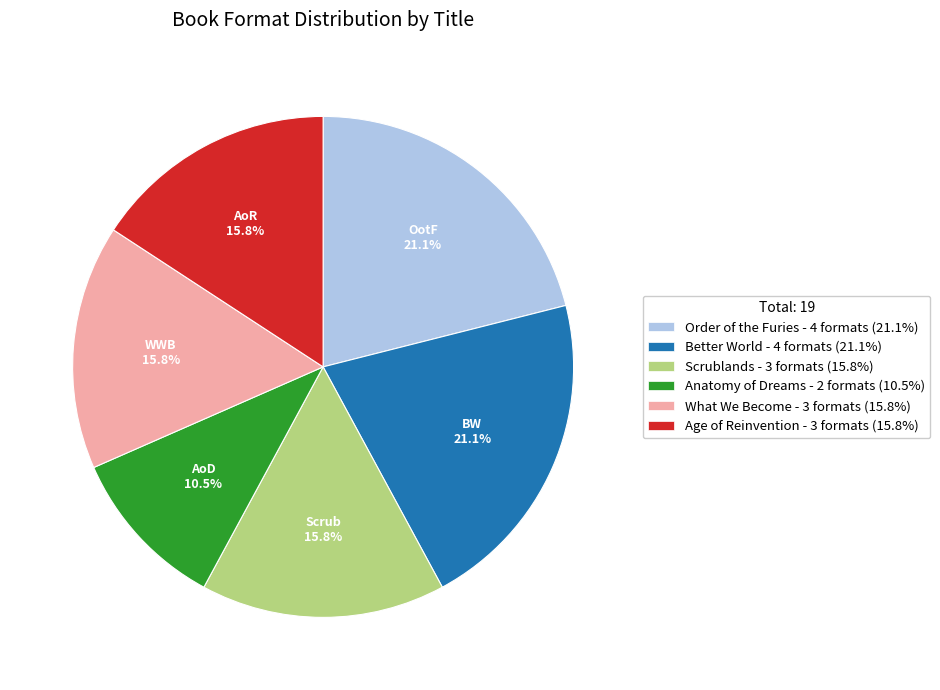

Is there a majority slice in this chart?

No